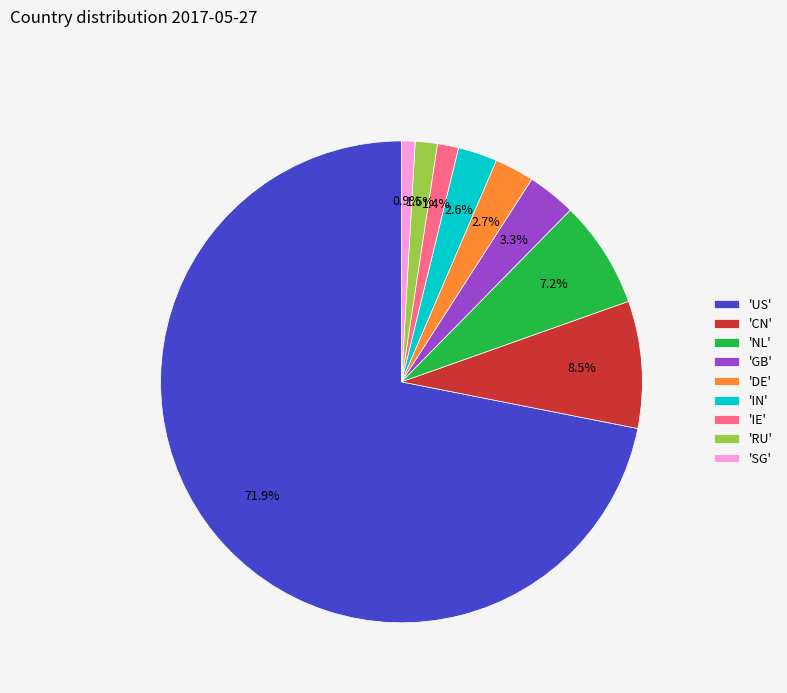

Is there any slice that represents more than half of the pie?

Yes